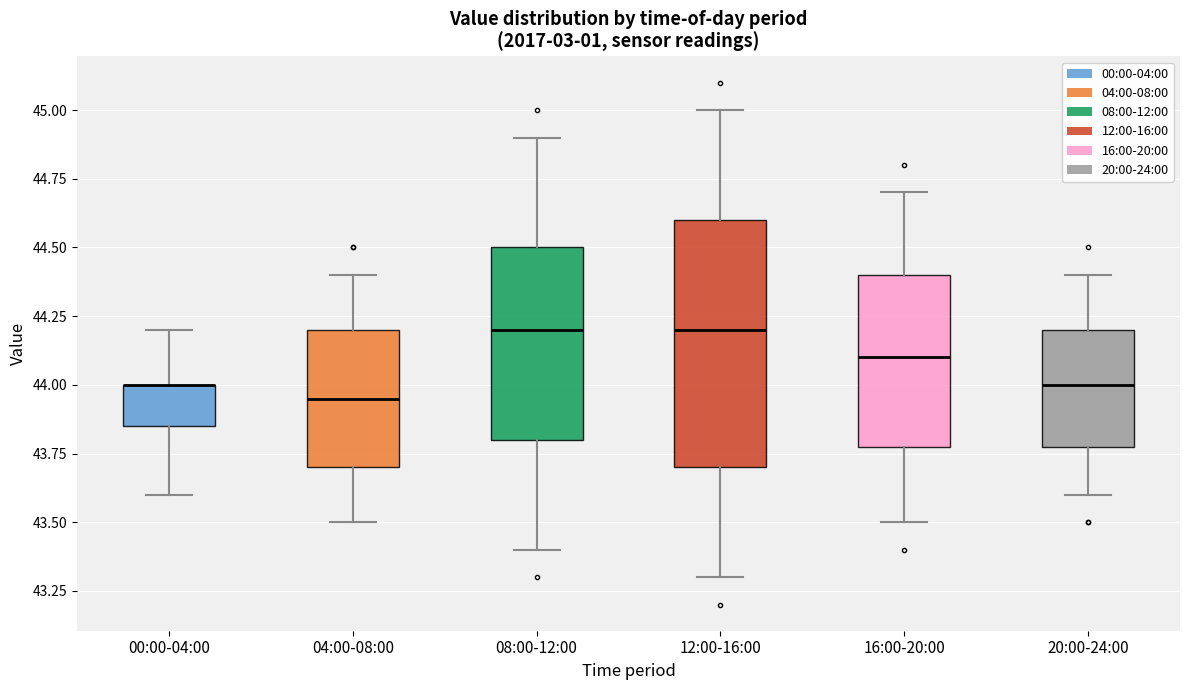

Reading left to right, transcribe this box plot: for each box, give where its median line is, the range the box spans, and where its two whiskers end, as read against the y-axis. The values are not printed on the chart, so give them approximately, as read against the axis.

00:00-04:00: median 44.00 (drawn on the box's upper edge), box 43.85 to 44.00, whiskers 43.60 to 44.20
04:00-08:00: median 43.95, box 43.70 to 44.20, whiskers 43.50 to 44.40
08:00-12:00: median 44.20, box 43.80 to 44.50, whiskers 43.40 to 44.90
12:00-16:00: median 44.20, box 43.70 to 44.60, whiskers 43.30 to 45.00
16:00-20:00: median 44.10, box 43.80 to 44.40, whiskers 43.50 to 44.70
20:00-24:00: median 44.00, box 43.80 to 44.20, whiskers 43.60 to 44.40